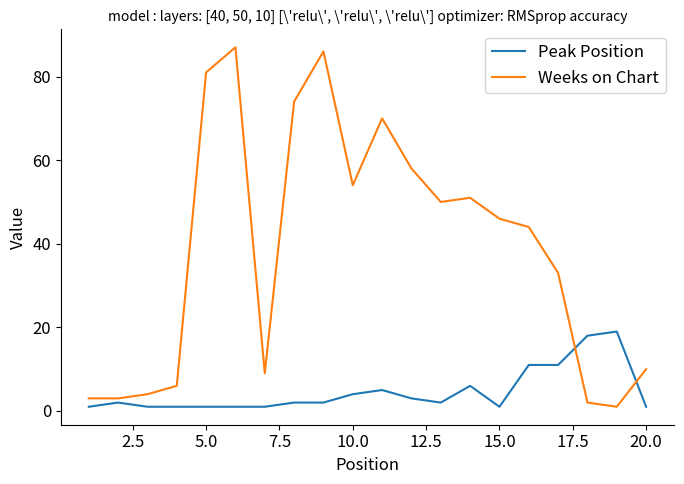

True or false: Weeks on Chart and Peak Position cross at least once.

True